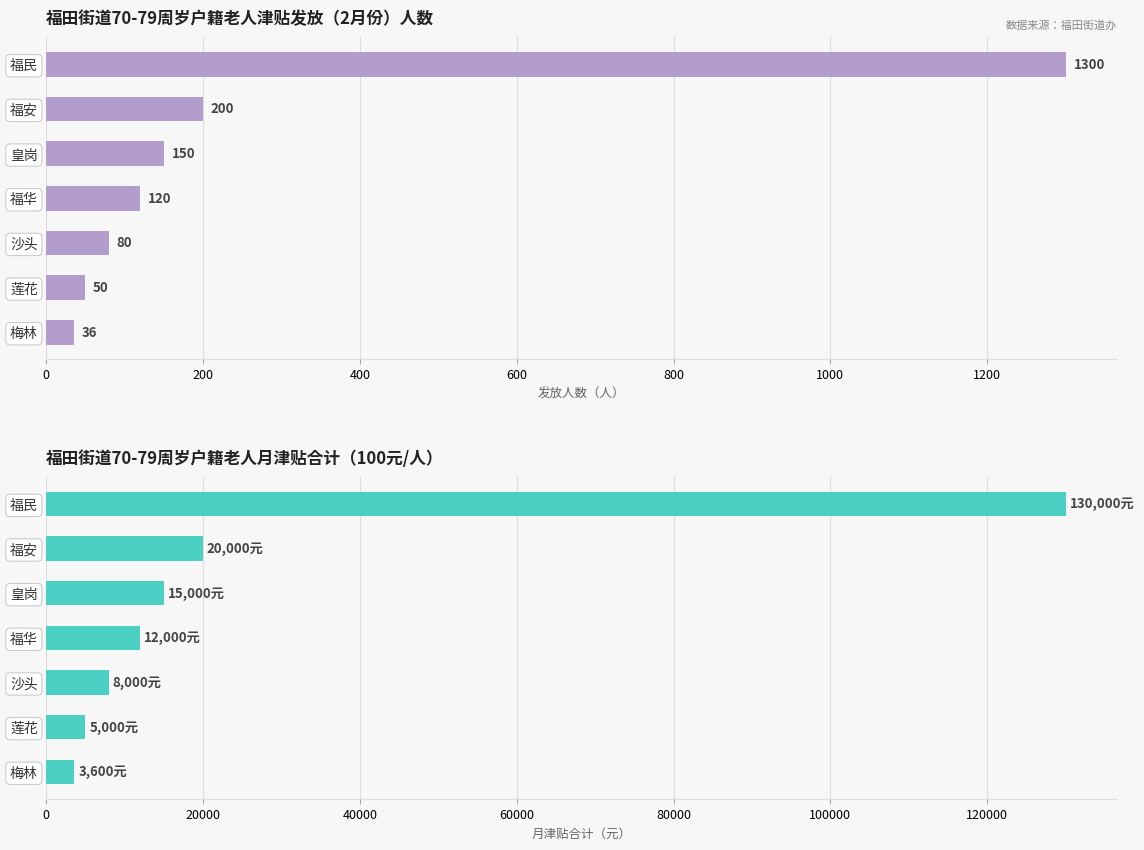

How many data points in 发放人数 are less than 120?

3